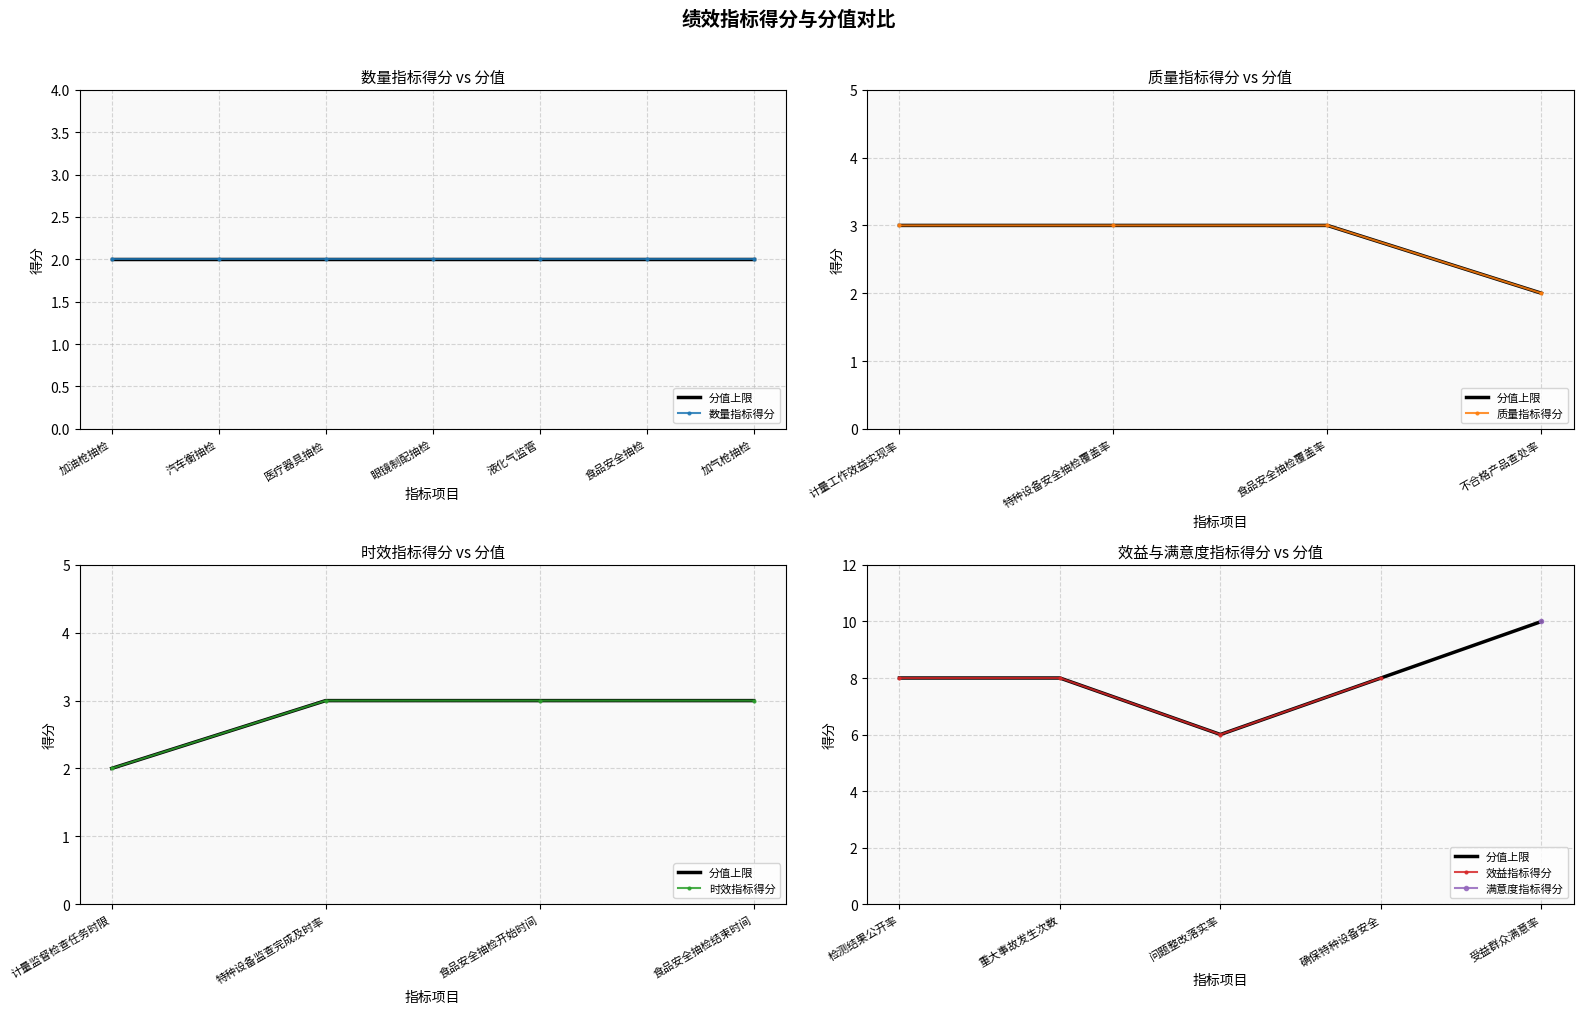

At which category does 效益指标得分 reach its first local valley?

问题整改落实率